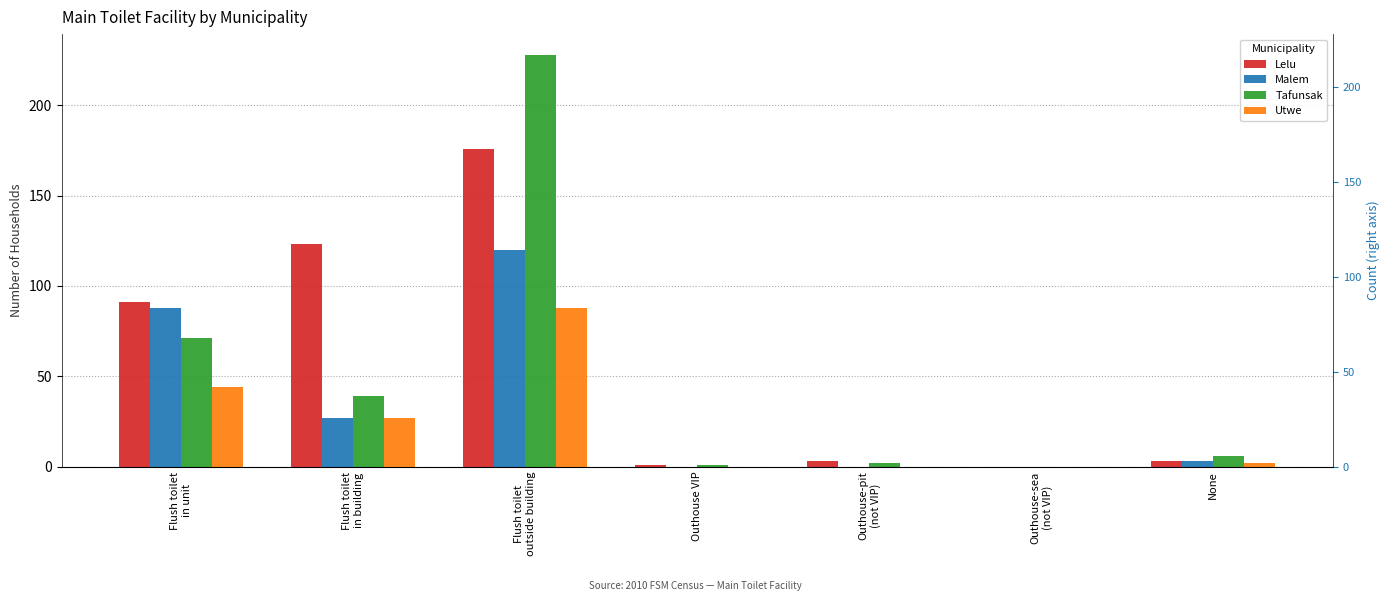

List the labels in order of Lelu value, smallest first.

Outhouse-sea
(not VIP), Outhouse VIP, Outhouse-pit
(not VIP), None, Flush toilet
in unit, Flush toilet
in building, Flush toilet
outside building